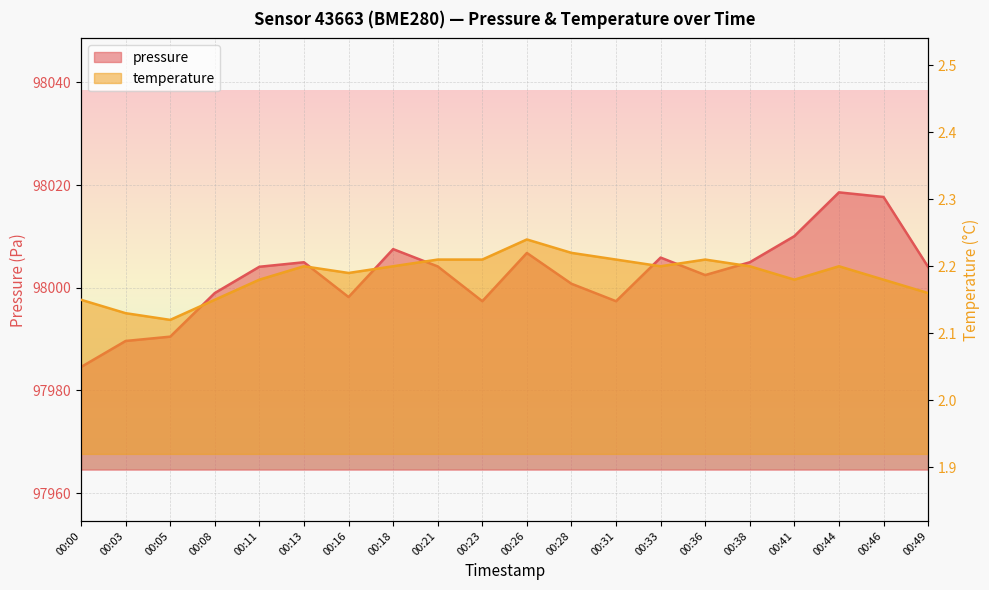

What is the value of the pressure point at the 8th from the left?

98007.5